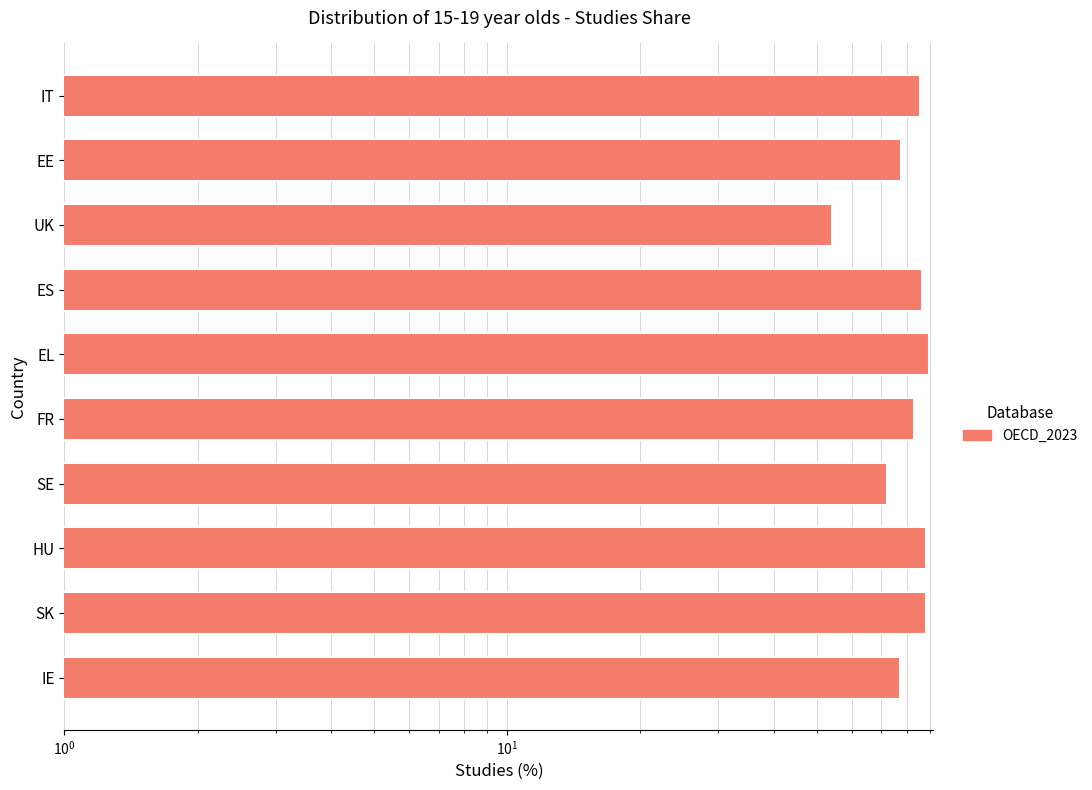

Count the number of data series in this chart.

1